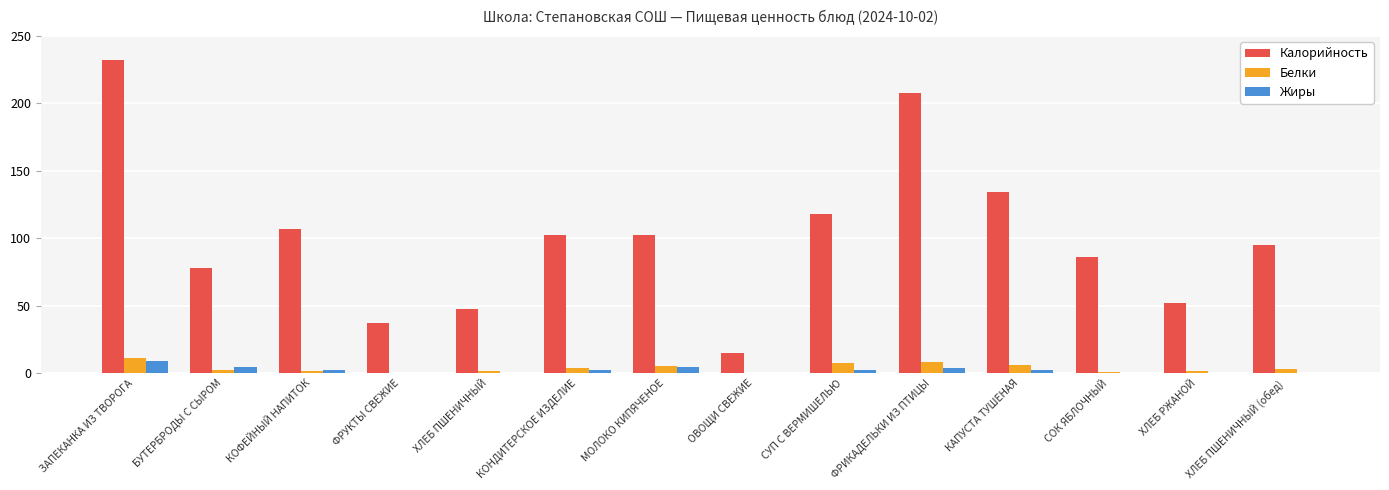

The value of Белки at КОФЕЙНЫЙ НАПИТОК is 1.5. True or false?

True